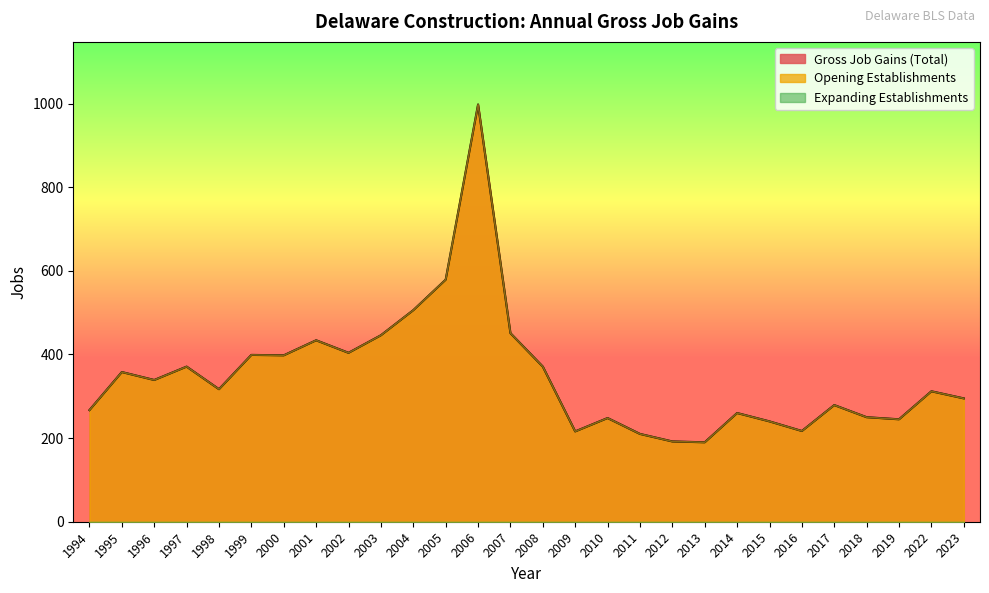

What is the value of the Gross Job Gains (Total) point at the 20th from the left?

190